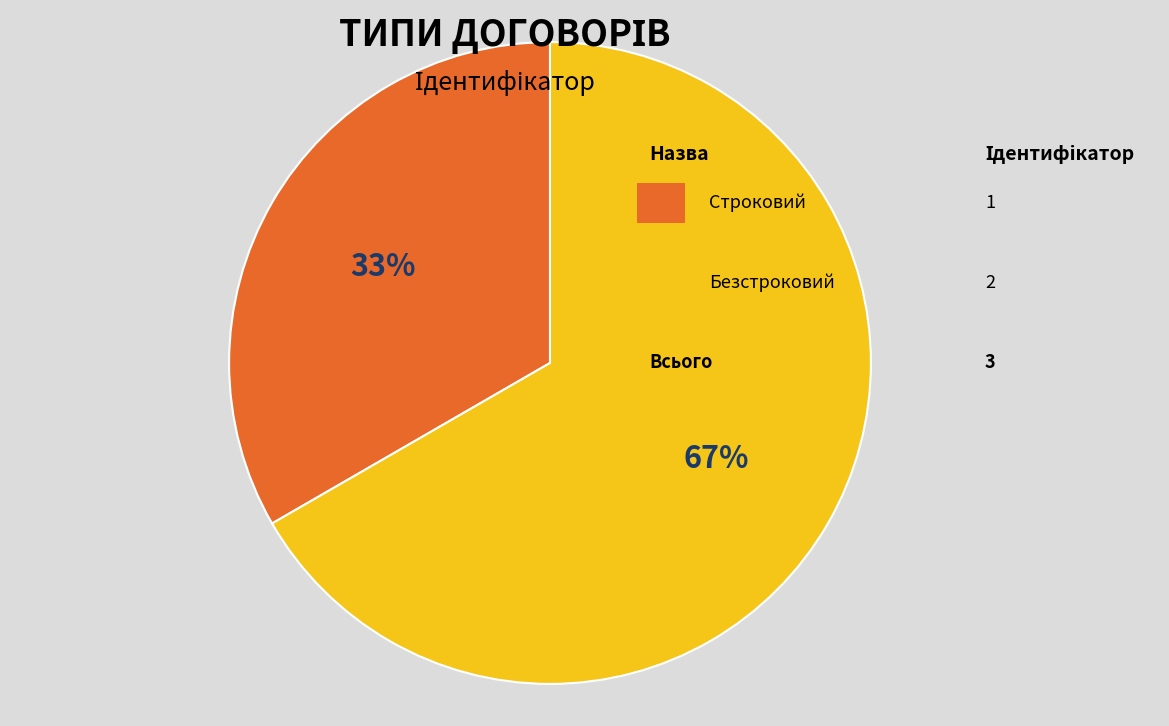

Is there any slice that represents more than half of the pie?

Yes